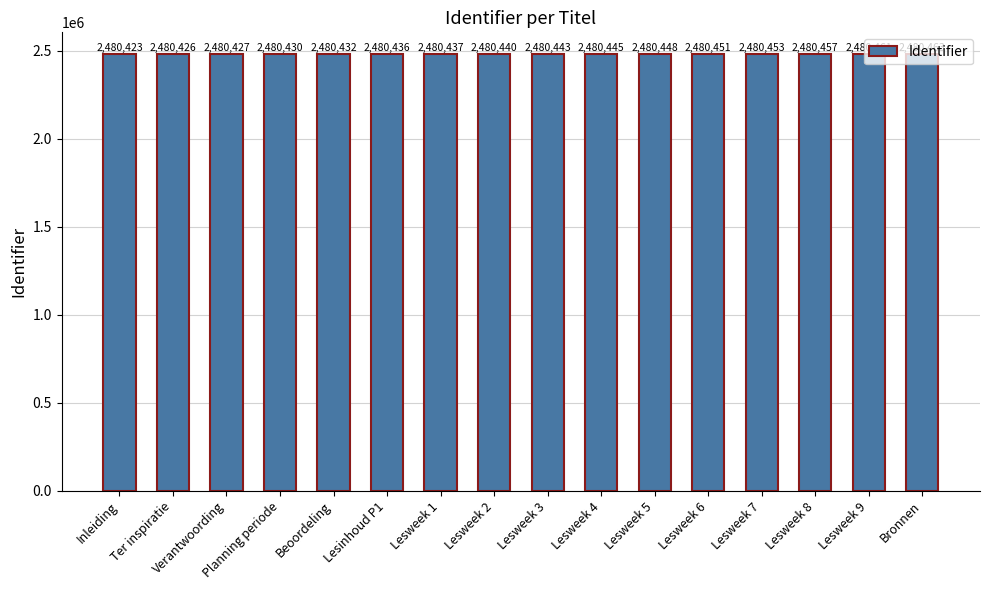

What is the ratio of the value at Planning periode to the value at Lesweek 4?

1.0